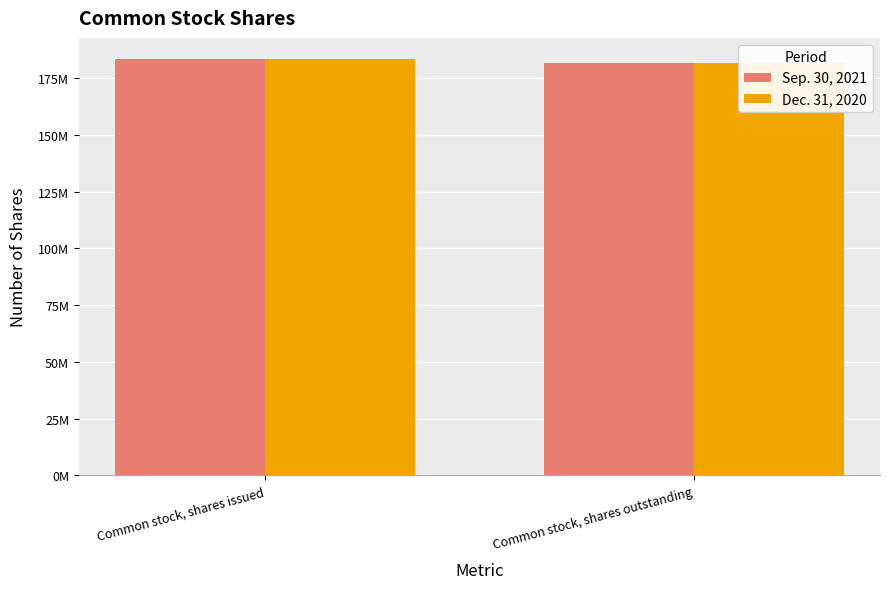

Is it true that Dec. 31, 2020 equals 107289348 at Common stock, shares outstanding?

False